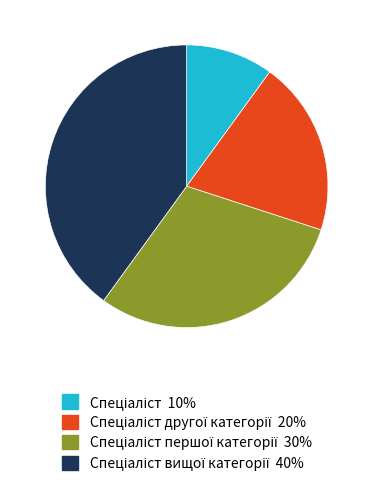

Is there any slice that represents more than half of the pie?

No